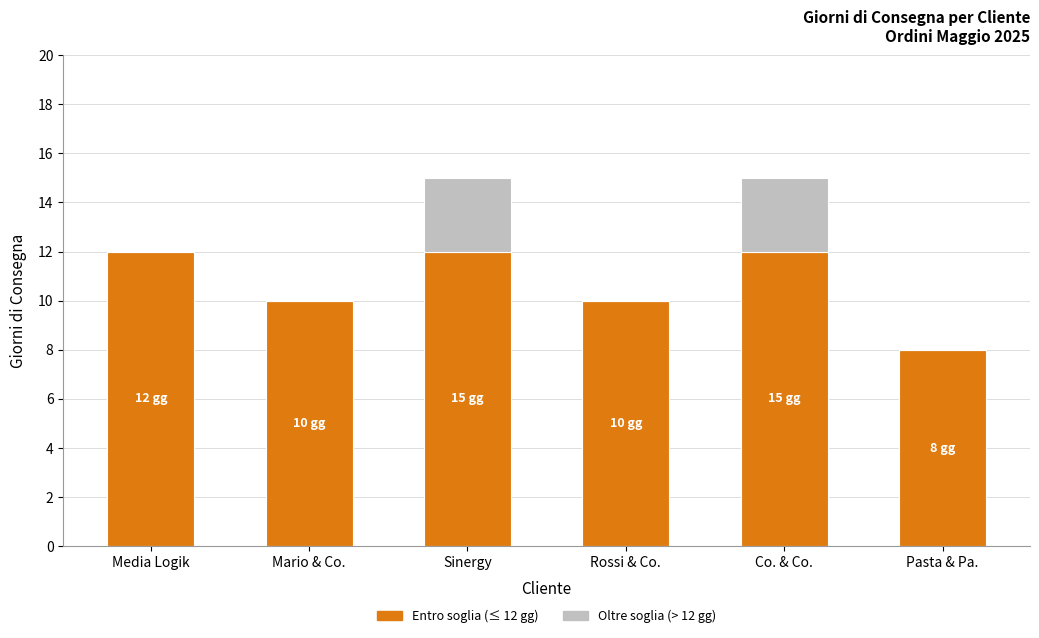

The chart shows a value of 8 at Pasta & Pa.. True or false?

True